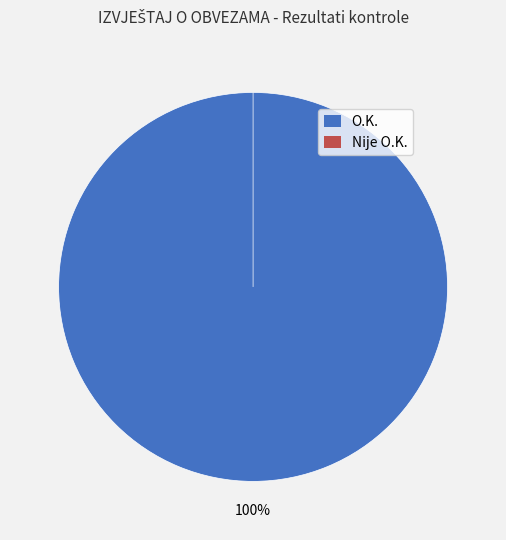

To the nearest percent, what is the combined percentage of O.K. and Nije O.K.?

100%